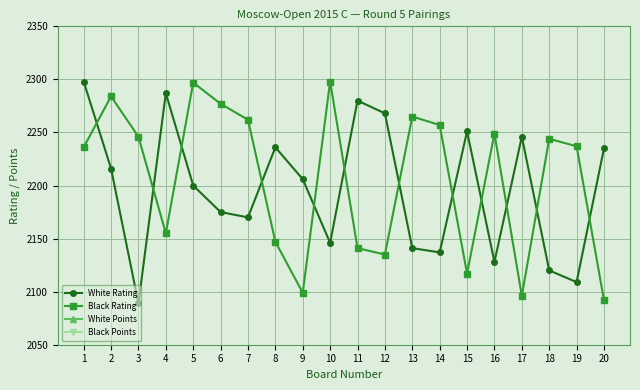

Which series has the largest total across all categories?

Black Rating